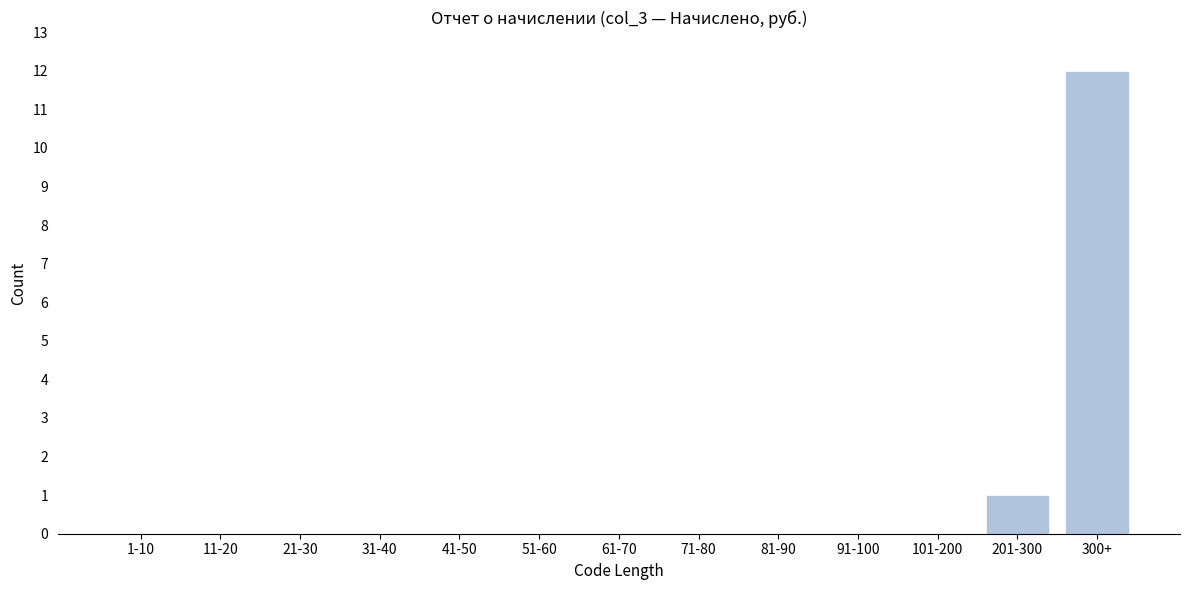

Reading left to right, transcribe all the data shown in this chart.

1-10=0	11-20=0	21-30=0	31-40=0	41-50=0	51-60=0	61-70=0	71-80=0	81-90=0	91-100=0	101-200=0	201-300=1	300+=12